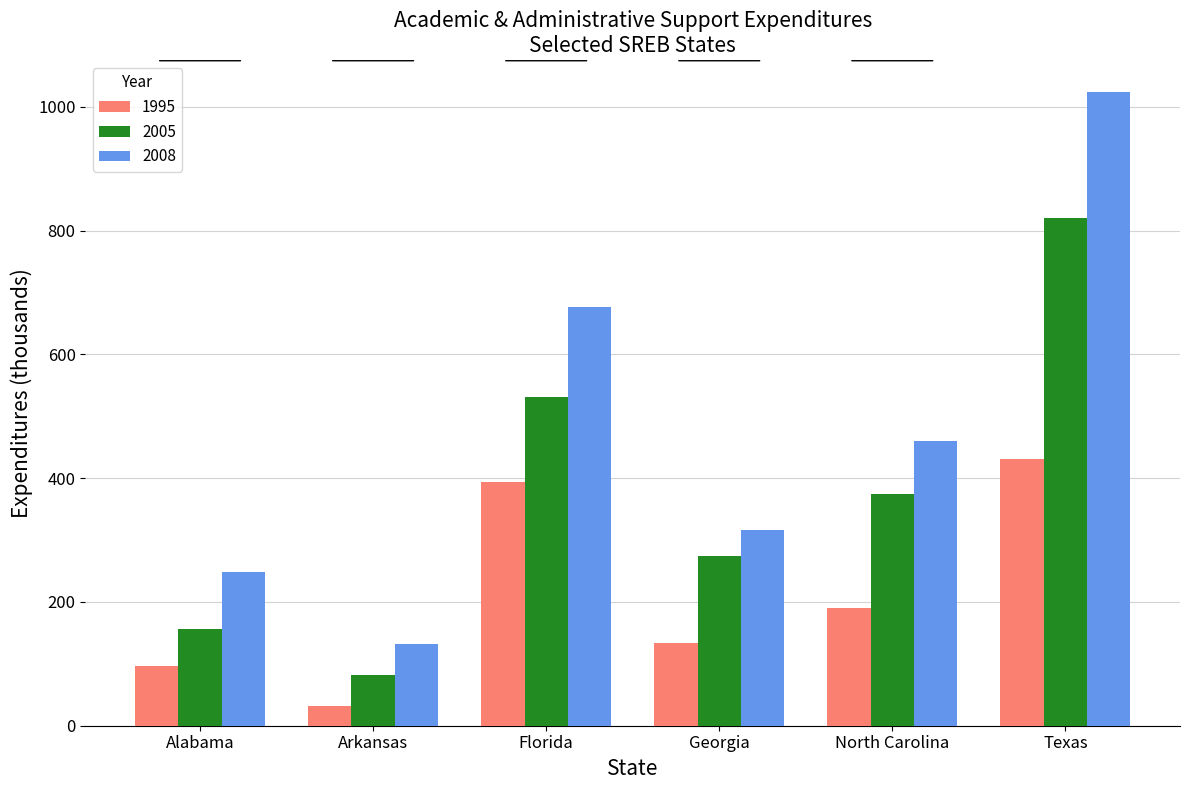

The 2005 series shows 82.1 at Arkansas. True or false?

True